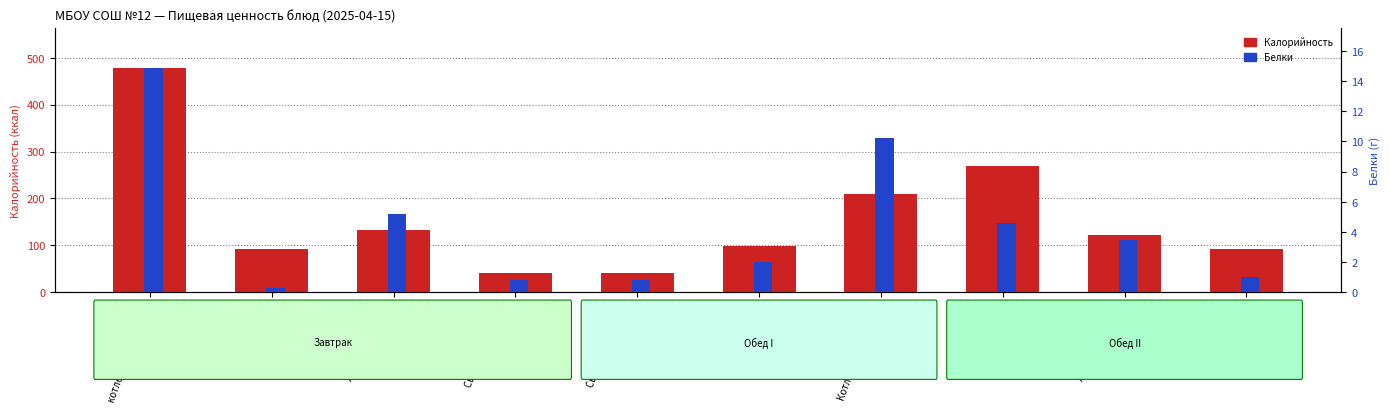

What is the value of the Калорийность bar at the 2nd from the left?

92.0